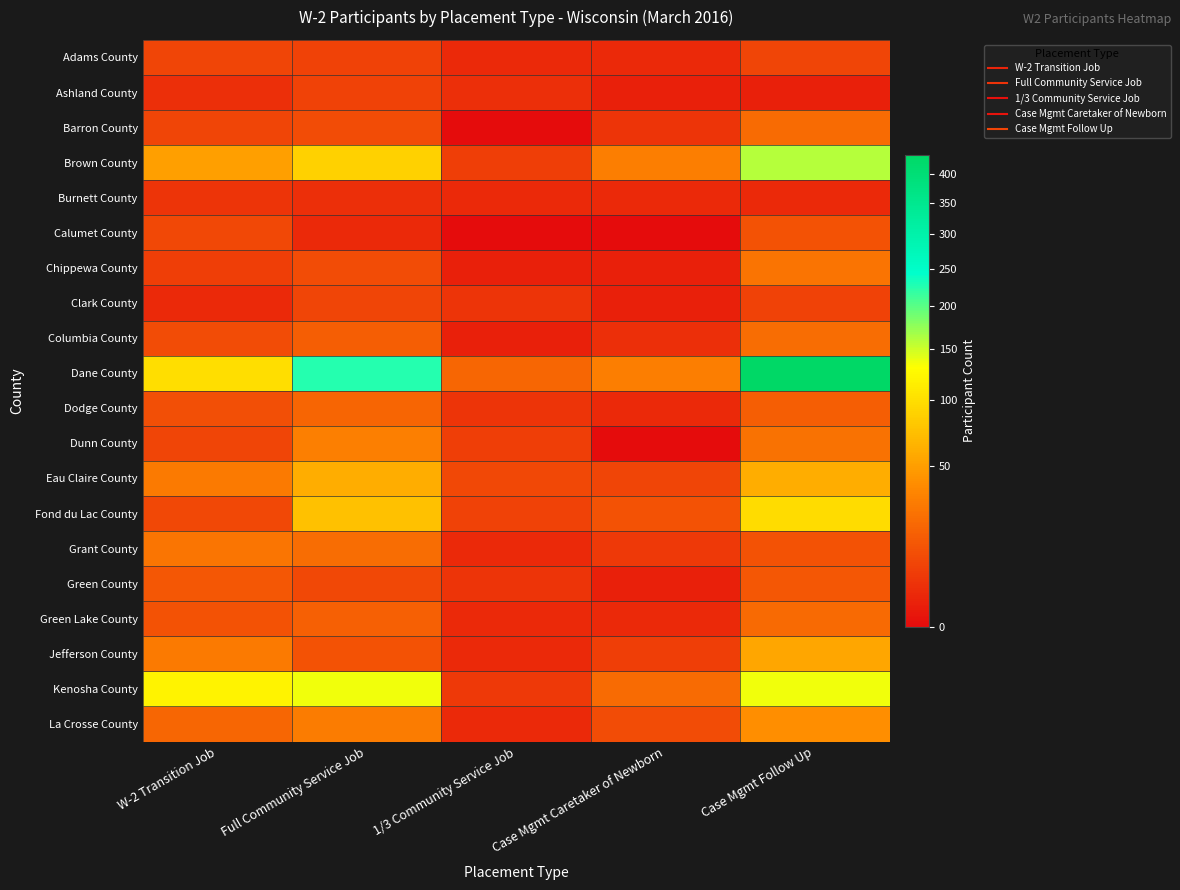

Which has a higher value, 1/3 Community Service Job or W-2 Transition Job?

W-2 Transition Job